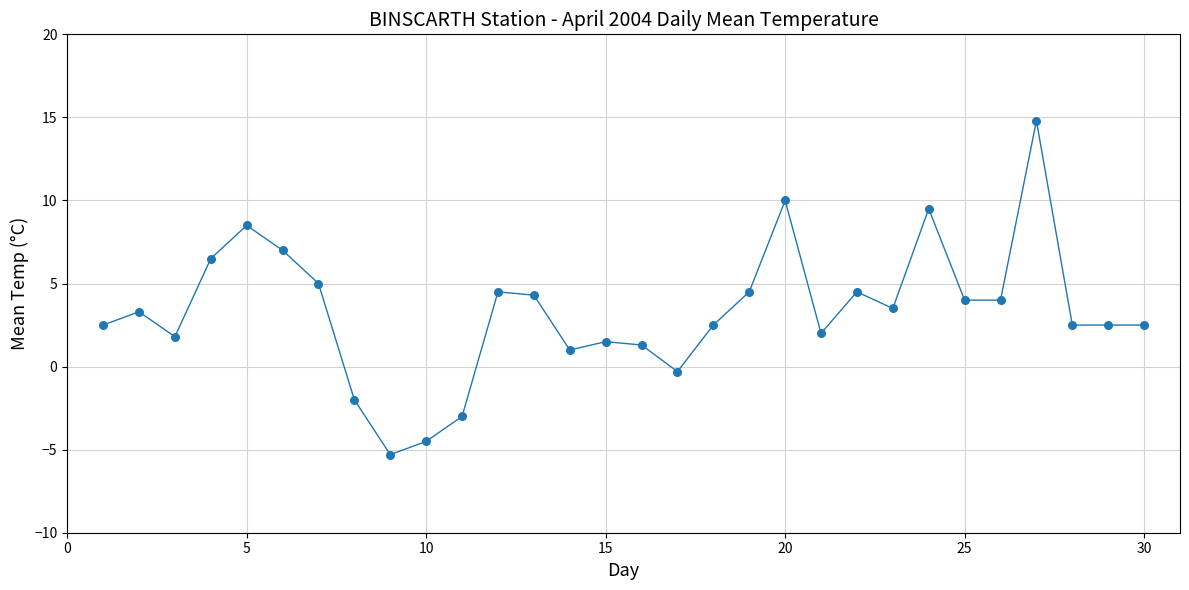

What is the difference between the maximum and minimum values?

20.1